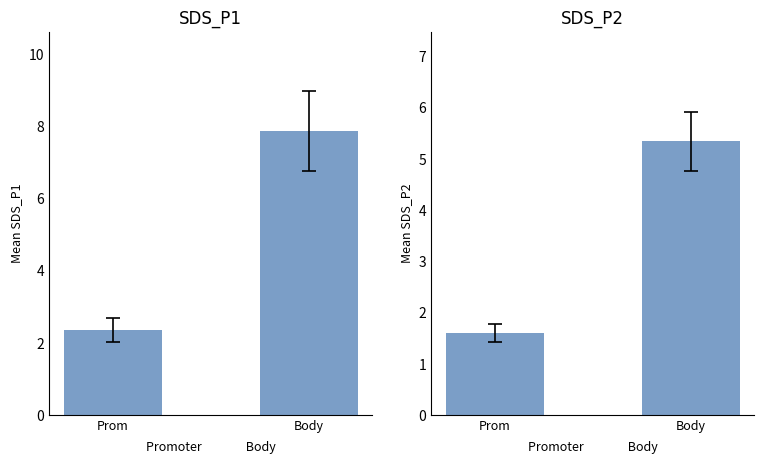

Is the value of SDS_P1 at Body greater than the value of SDS_P2 at Body?

Yes